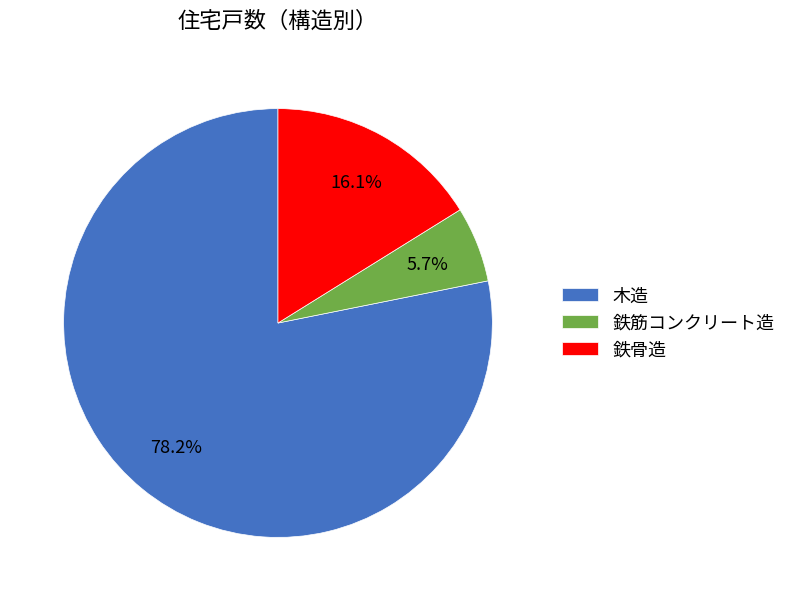

Approximately how many times larger is the value at 鉄骨造 compared to 鉄筋コンクリート造?

2.8